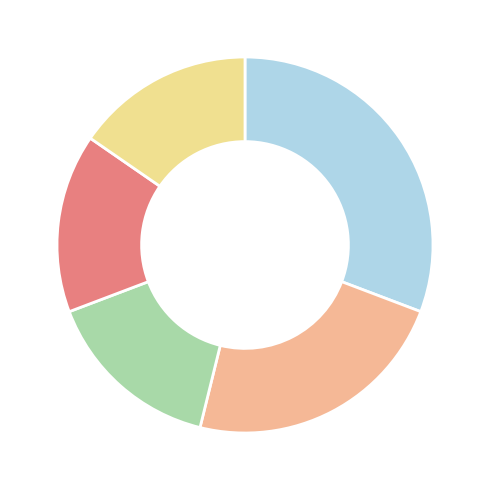

Is there any slice that represents more than half of the pie?

No